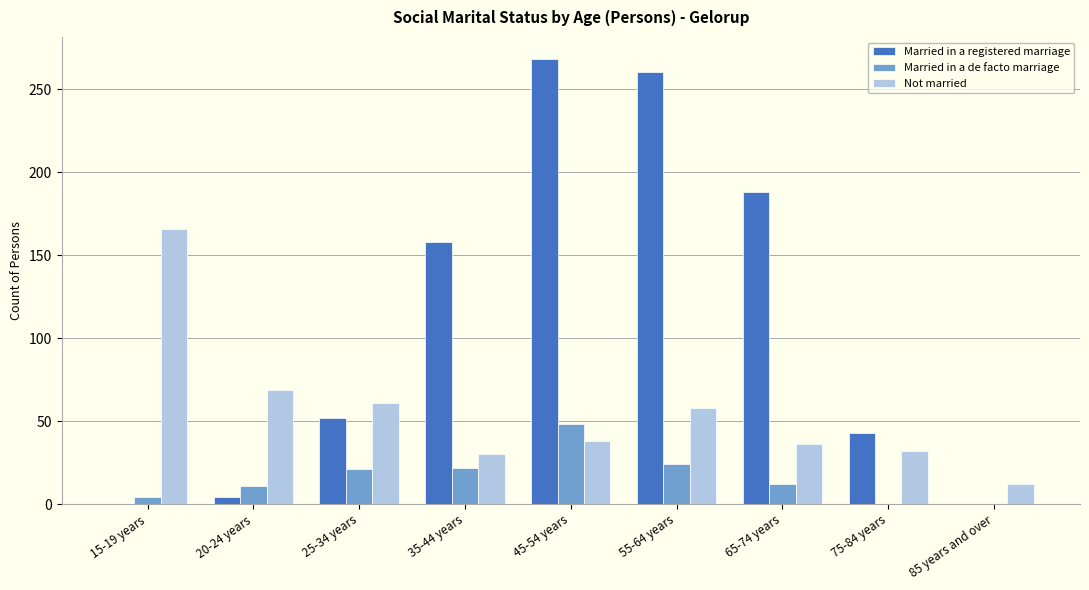

Where is Not married nearest to the value 89?

20-24 years